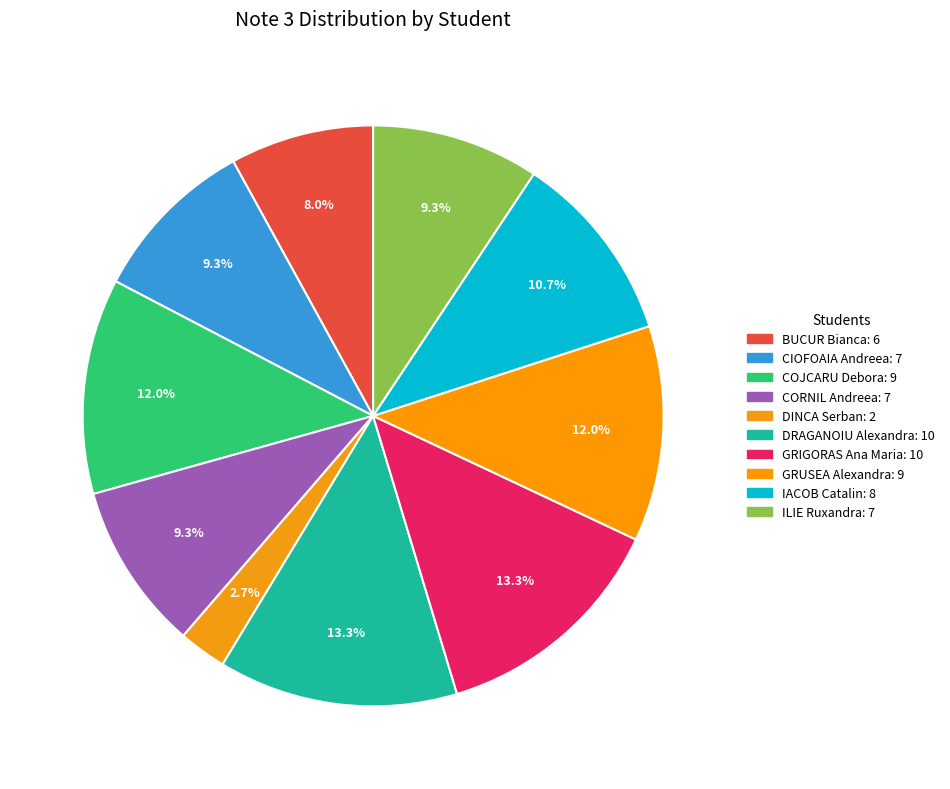

How many slices are in this pie chart?

10